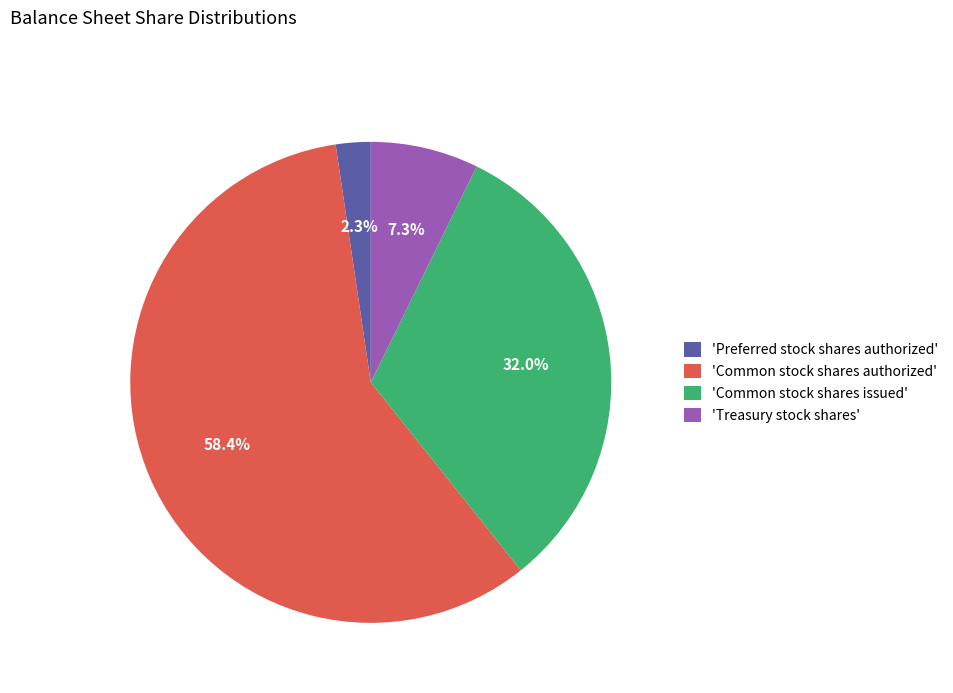

Which slice represents more than half of the pie?

'Common stock shares authorized'